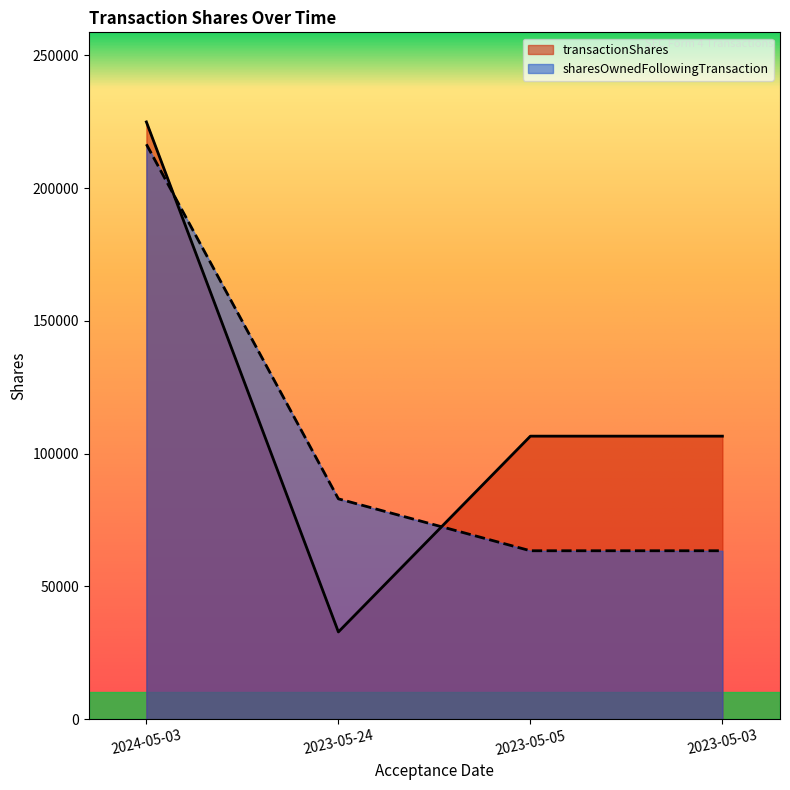

Which category has the lowest value in the sharesOwnedFollowingTransaction series?

2023-05-05